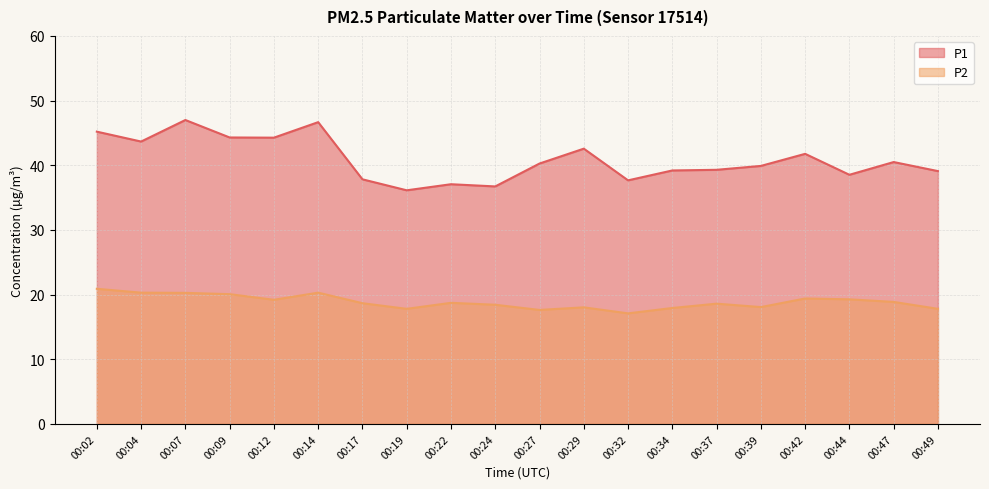

What is the spread (max minus min) of values at 00:39?

21.8